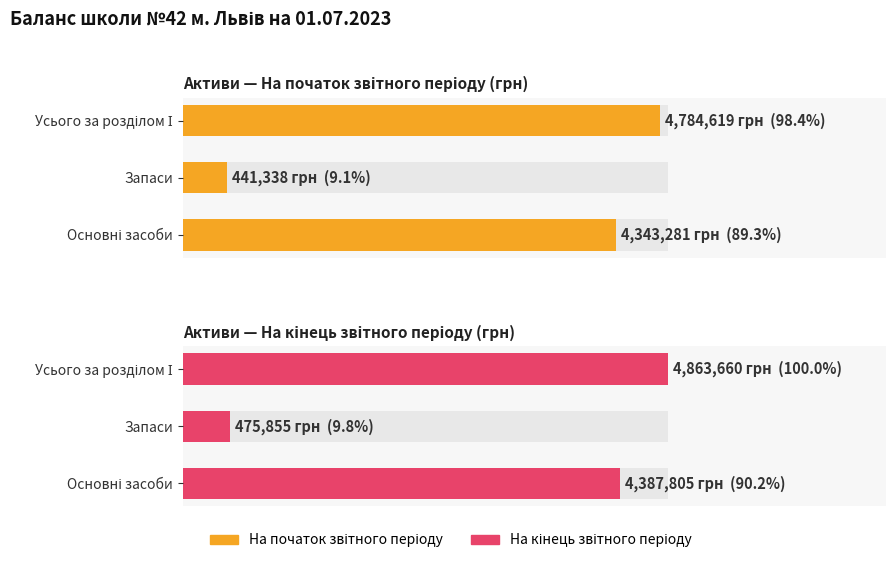

At 0, list the series in order from smallest to largest.

Активи — На початок звітного періоду (грн), Активи — На кінець звітного періоду (грн)